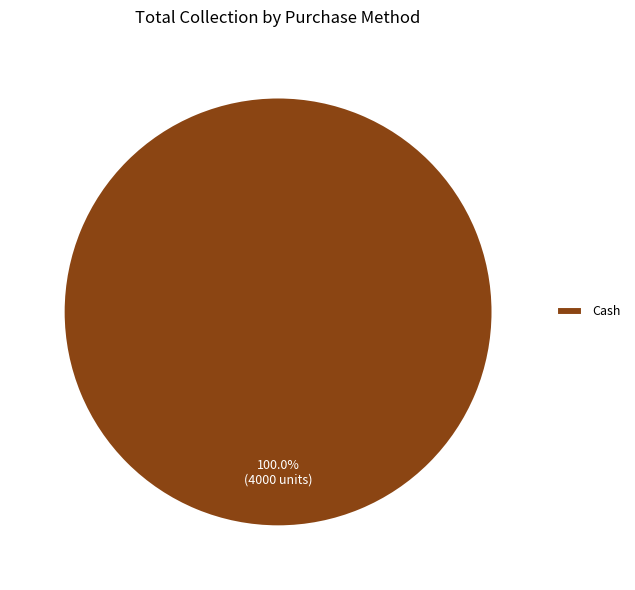

Does Cash account for over 50% of the chart?

Yes